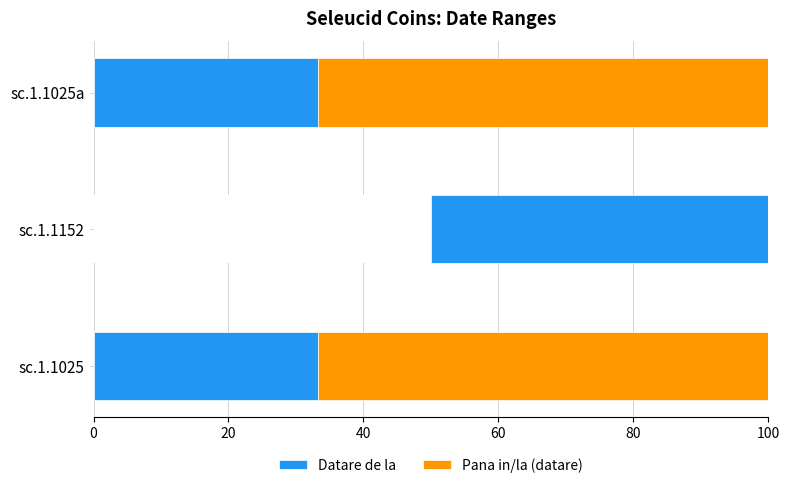

The value of Pana in/la (datare) at sc.1.1025a is 22.6. True or false?

False